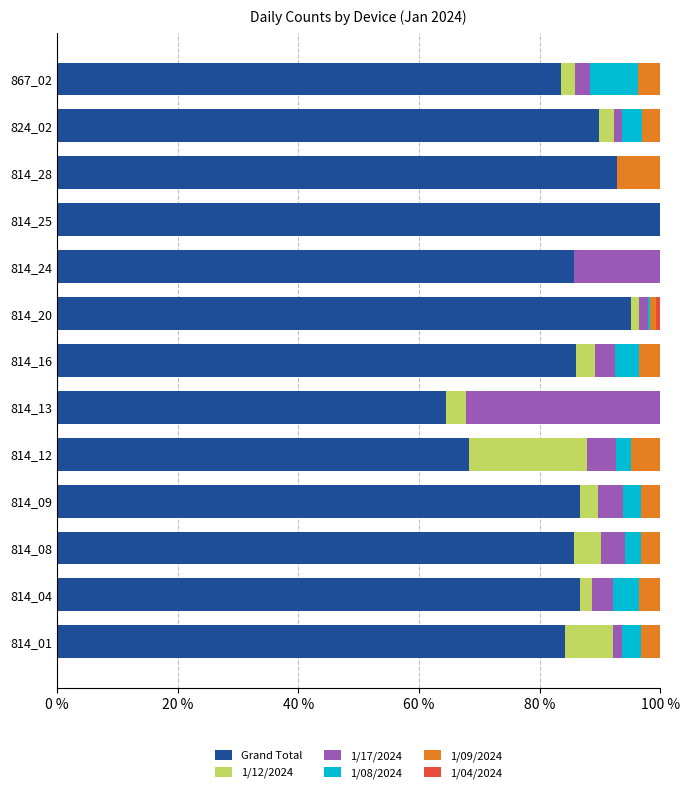

What is the maximum value for Grand Total?

100.0